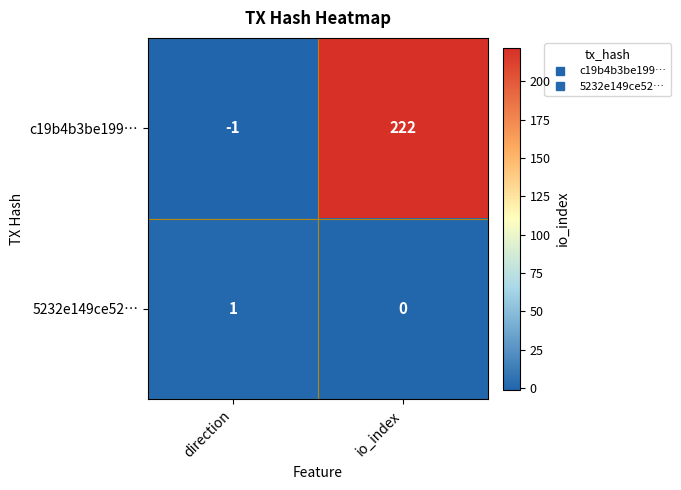

Between direction and io_index, which series saw the biggest shift?

c19b4b3be199…